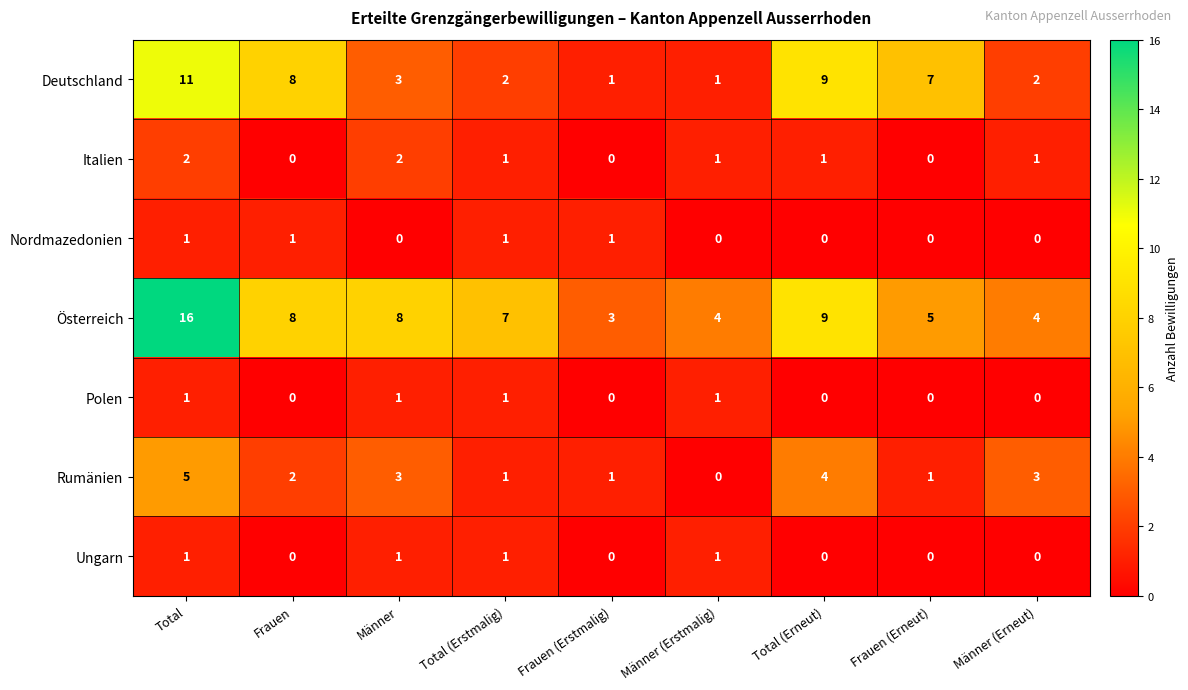

The value of Italien at Total (Erstmalig) is 1. True or false?

True